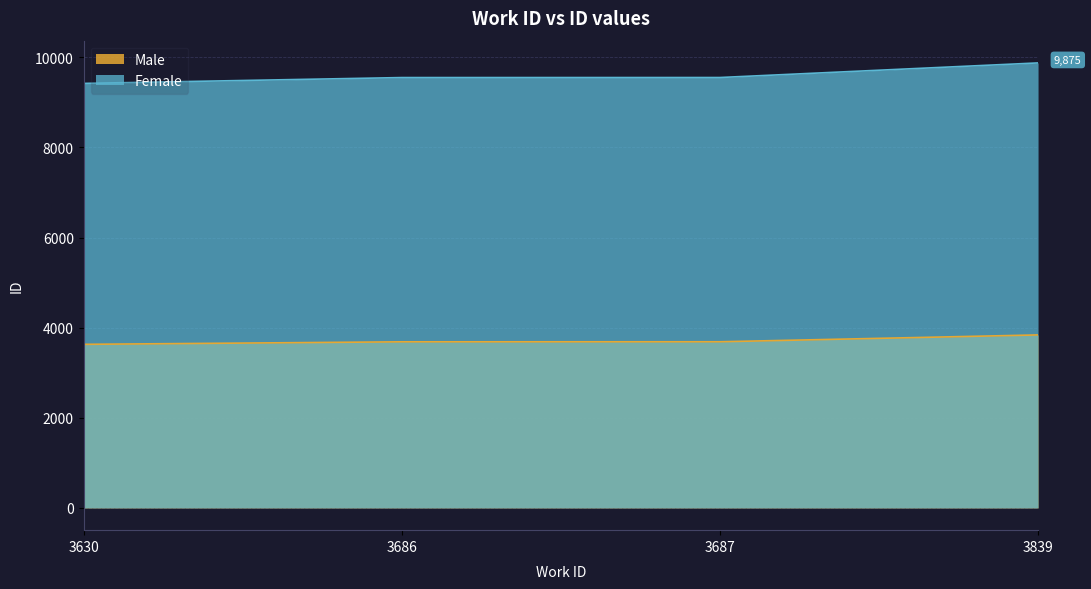

Does the chart have visible grid lines?

Yes